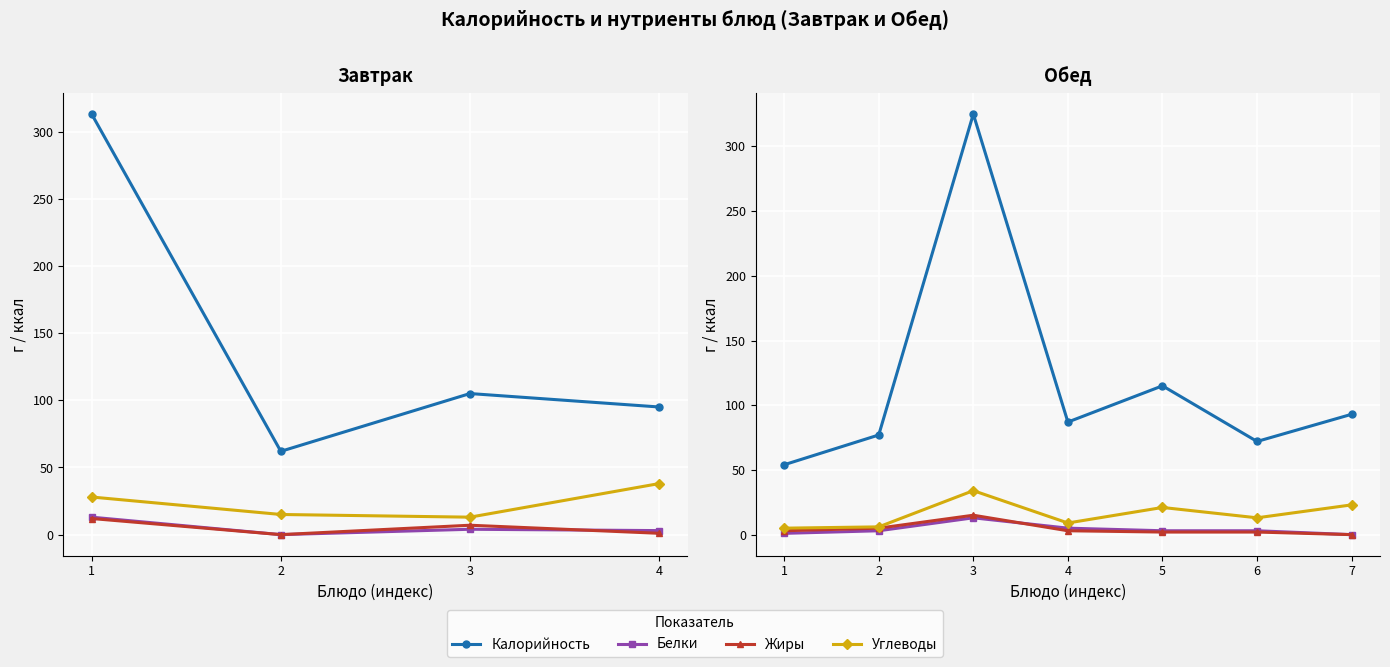

Where does the Жиры series first go above 3?

2